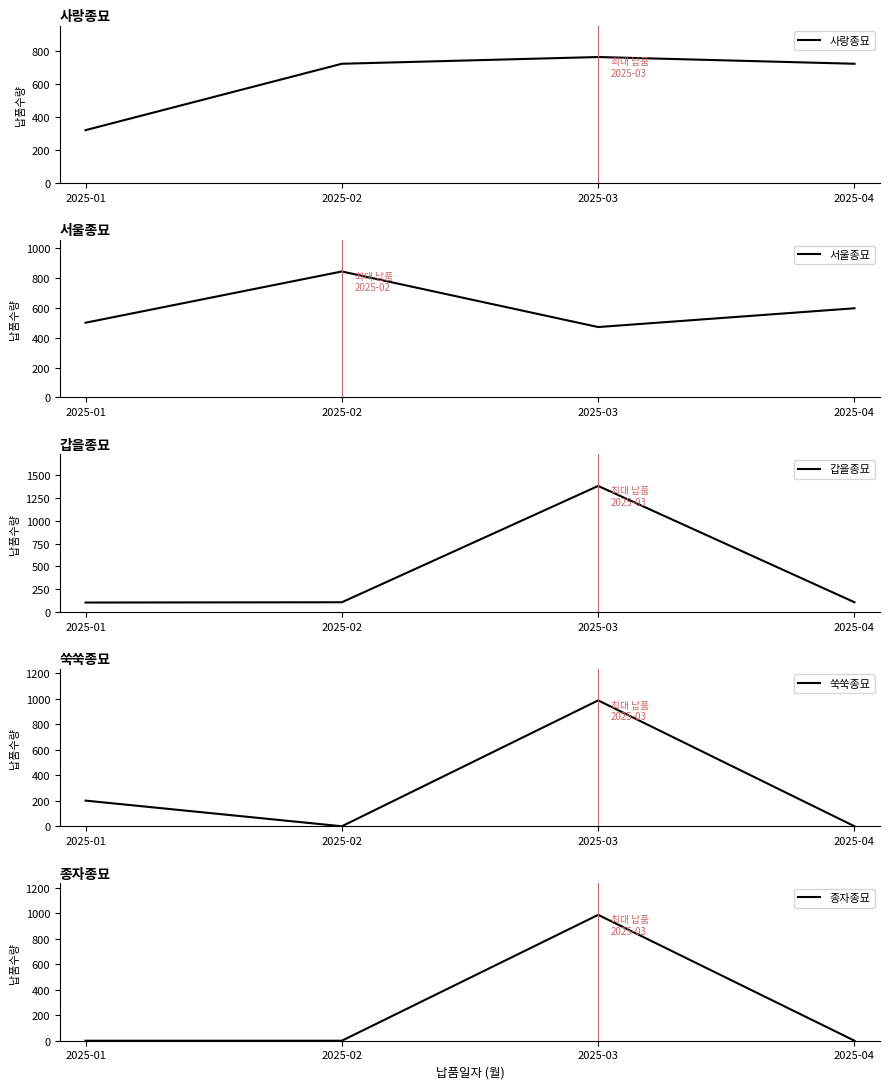

Reading left to right, what are all the values shown in this chart?

사랑종묘: 321	725	766	725
서울종묘: 501	845	472	598
갑을종묘: 102	105	1384	105
쑥쑥종묘: 201	0	986	0
종자종묘: 0	0	986	0